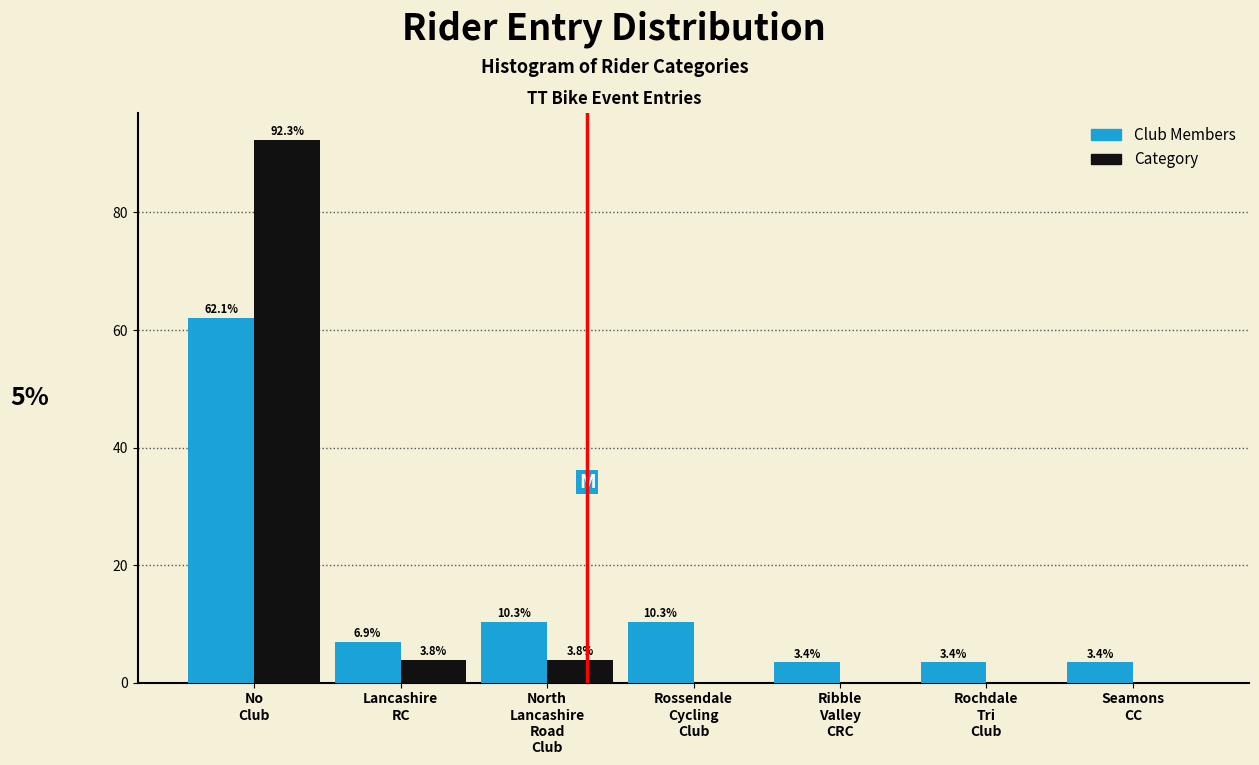

What is the maximum value shown in the chart?

92.3